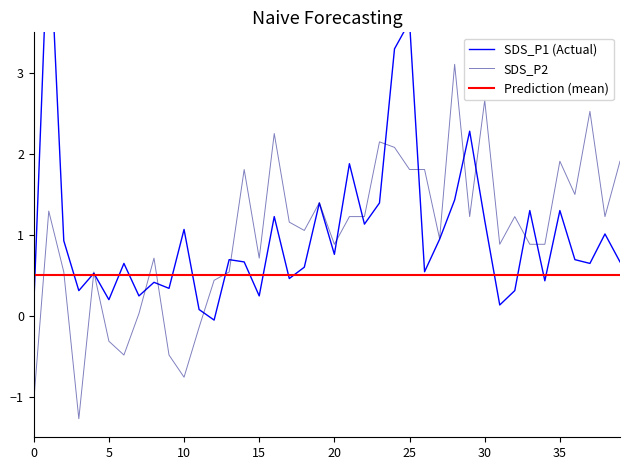

What is the lowest value of the SDS_P2 series?

-1.3